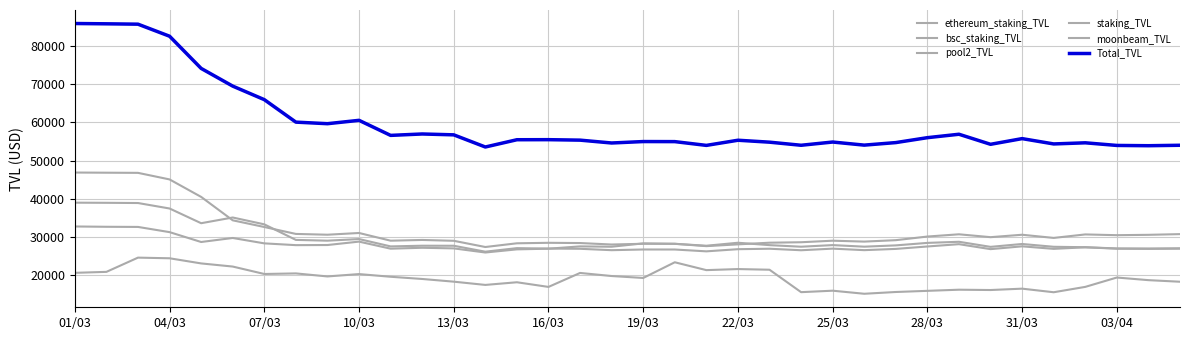

Does the chart display data point markers on the line(s)?

No